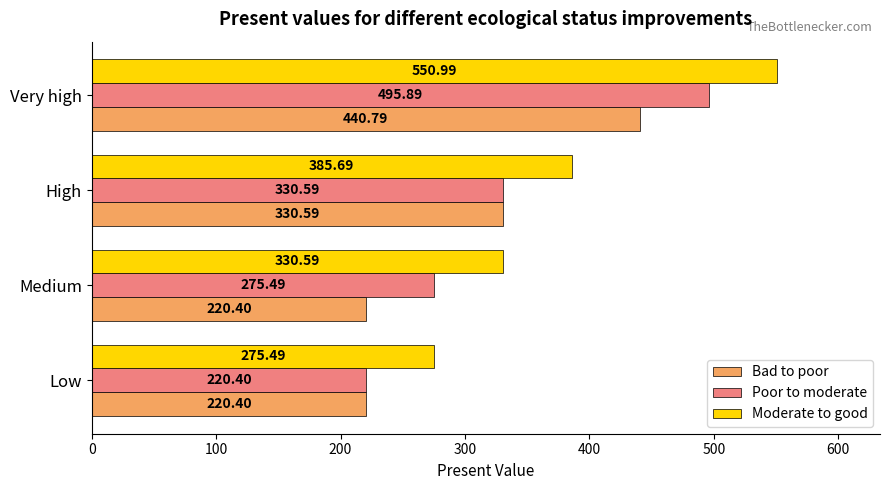

List the series in order of their overall mean, lowest first.

Bad to poor, Poor to moderate, Moderate to good